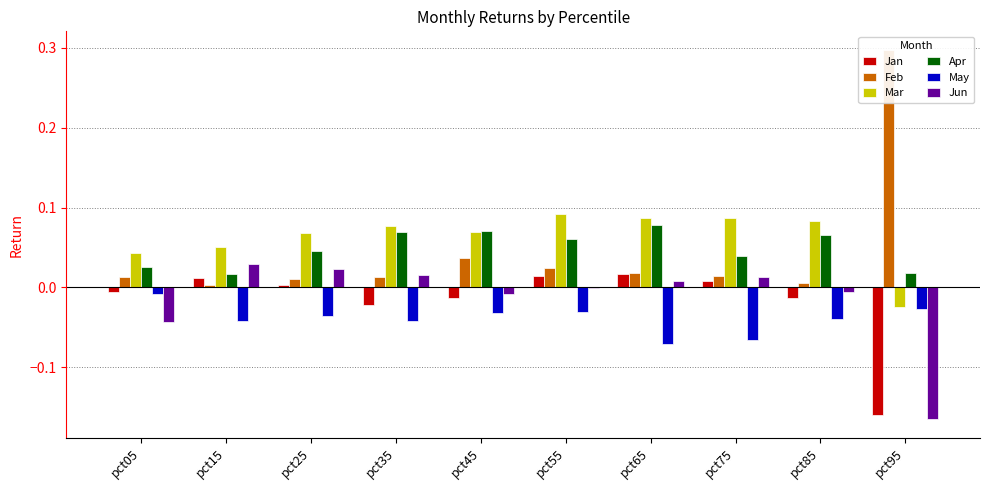

At which label does May reach its minimum?

pct65